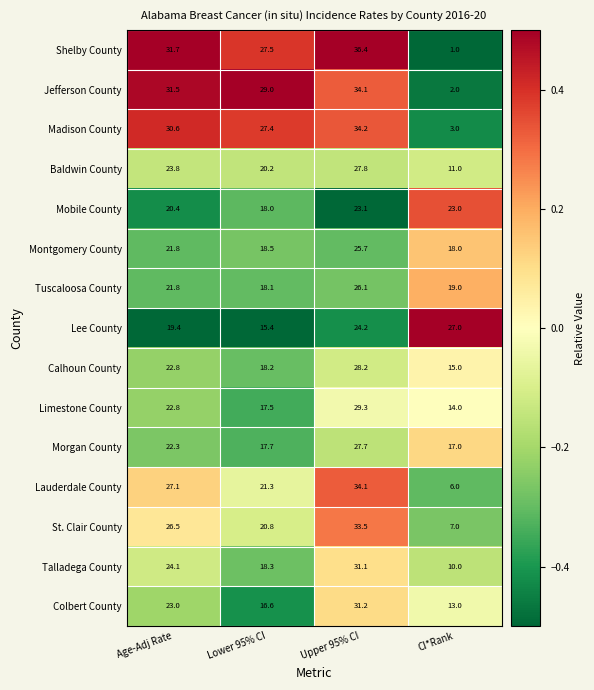

How many series are shown in this chart?

15